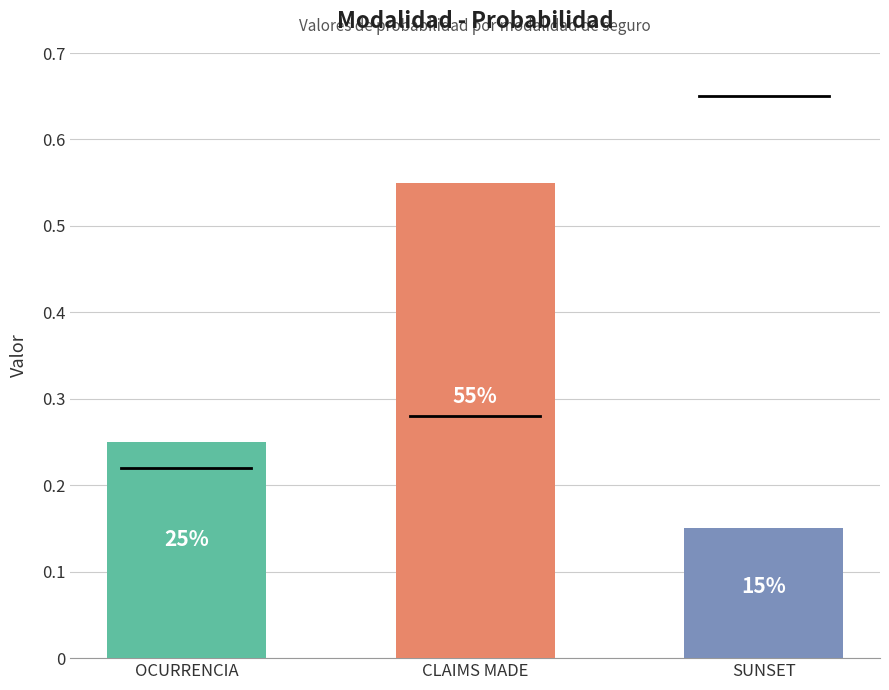

The value at SUNSET is 0.1. True or false?

True